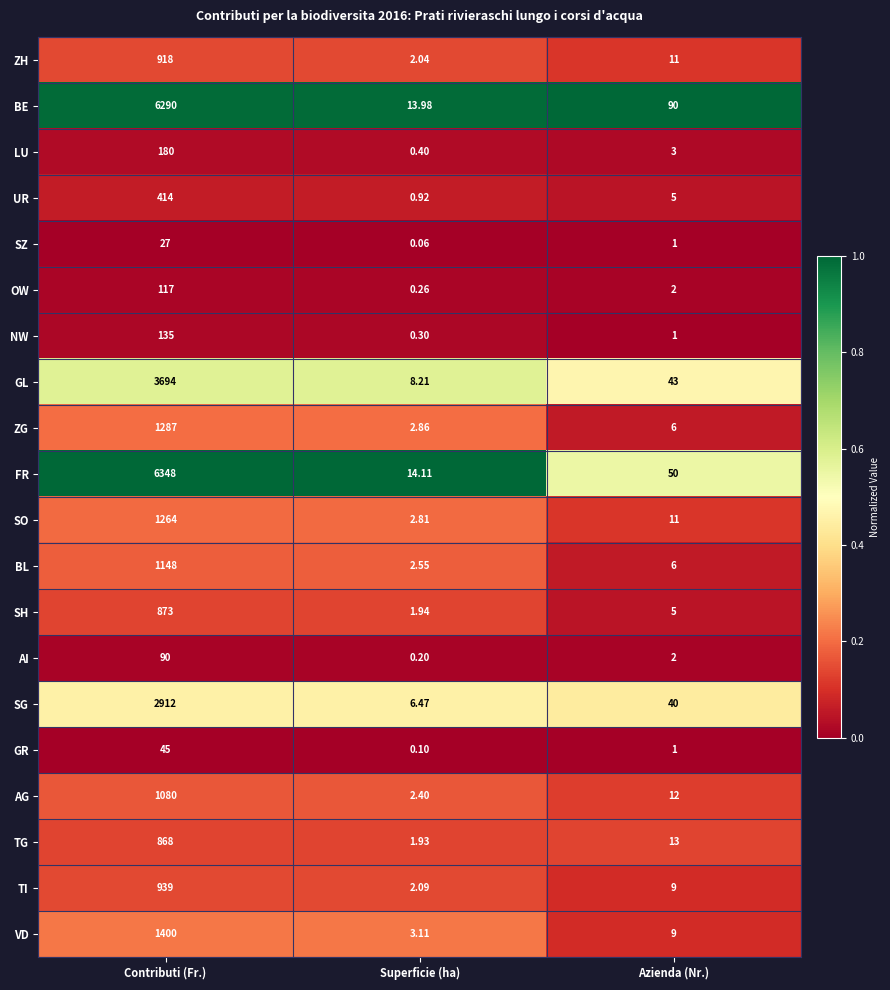

Which category has the highest value in the NW series?

Contributi (Fr.)